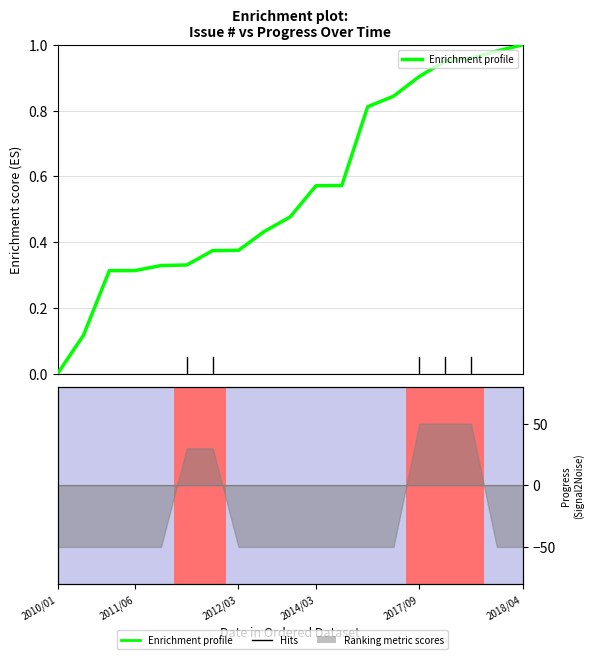

What is the difference between the maximum and minimum values?

1.0